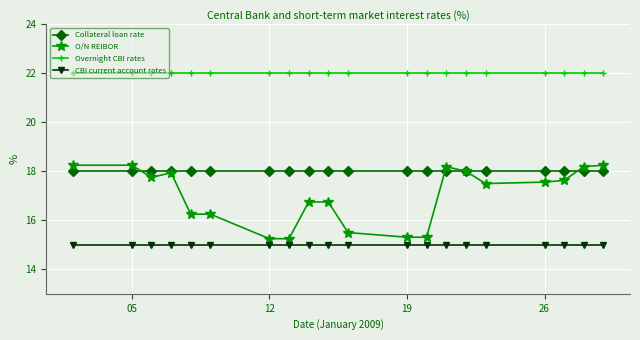

Which series has the largest total across all categories?

Overnight CBI rates